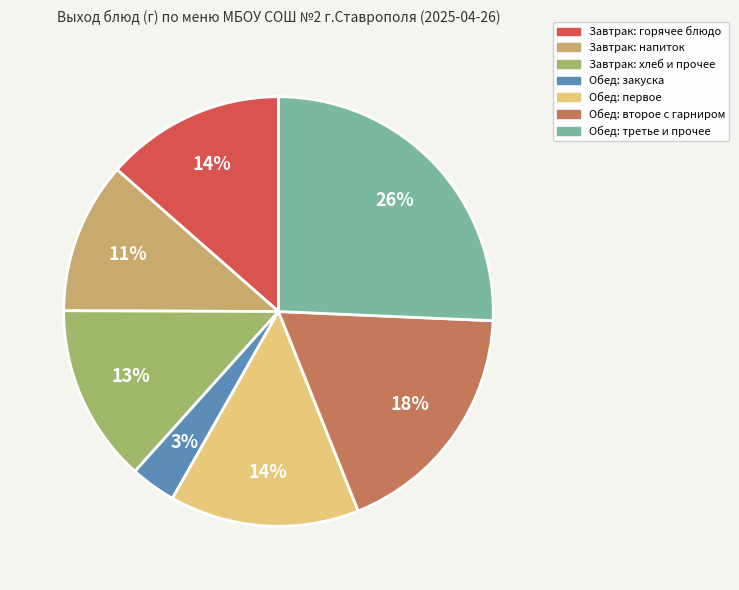

Is there any slice that represents more than half of the pie?

No